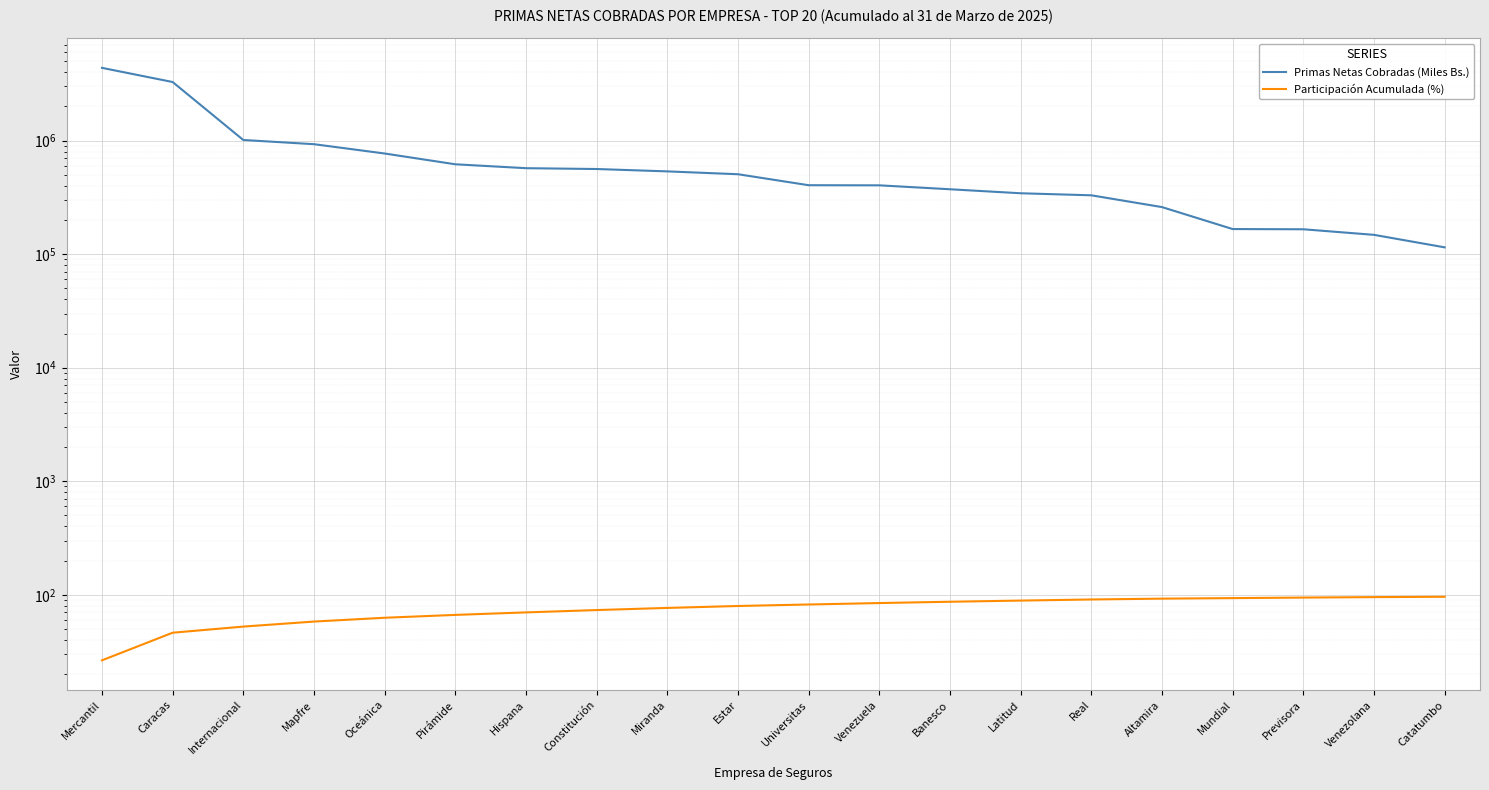

Which category has the highest value in the Participación Acumulada (%) series?

Catatumbo